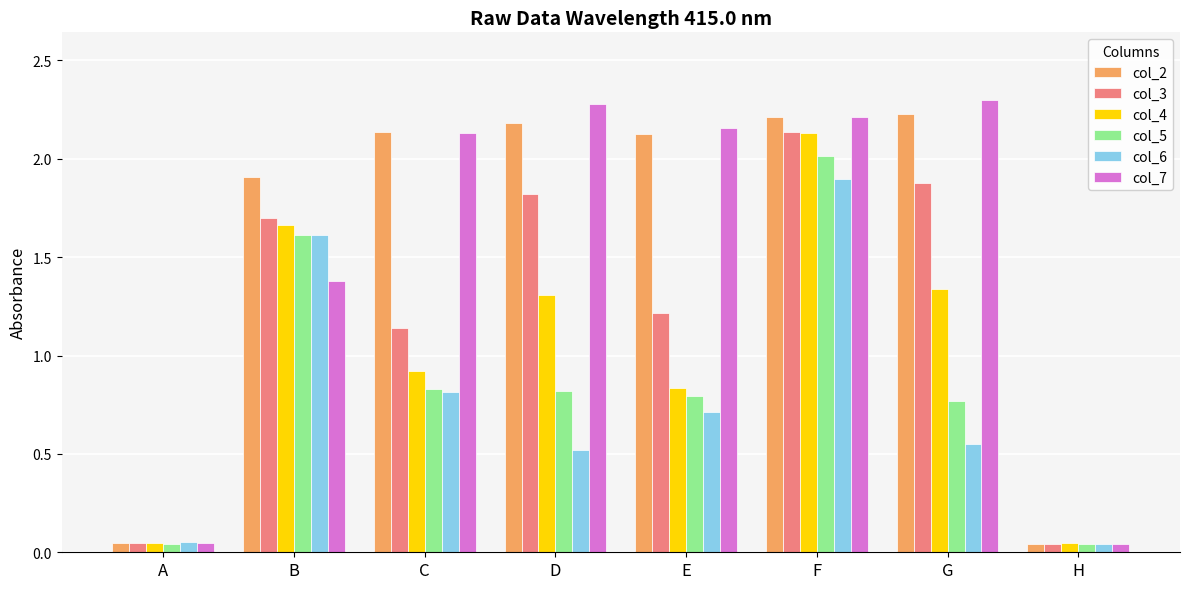

How many values in the col_4 series are below 1?

4